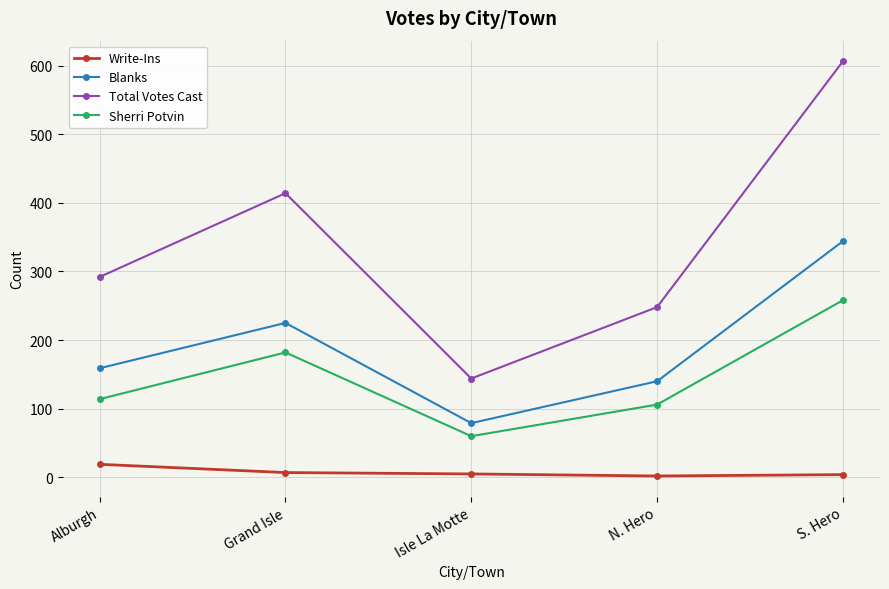

How many series are shown in this chart?

4